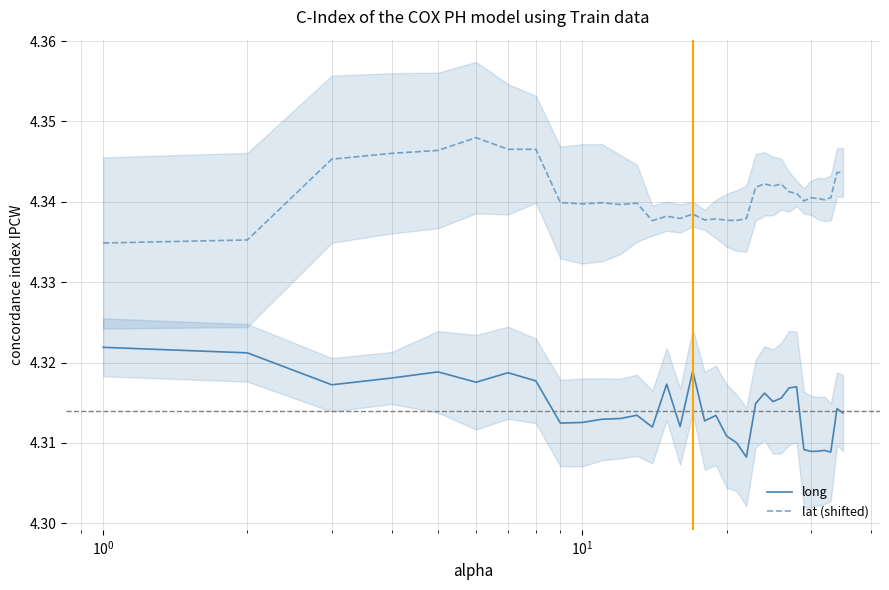

True or false: lat (shifted) and long cross at least once.

False